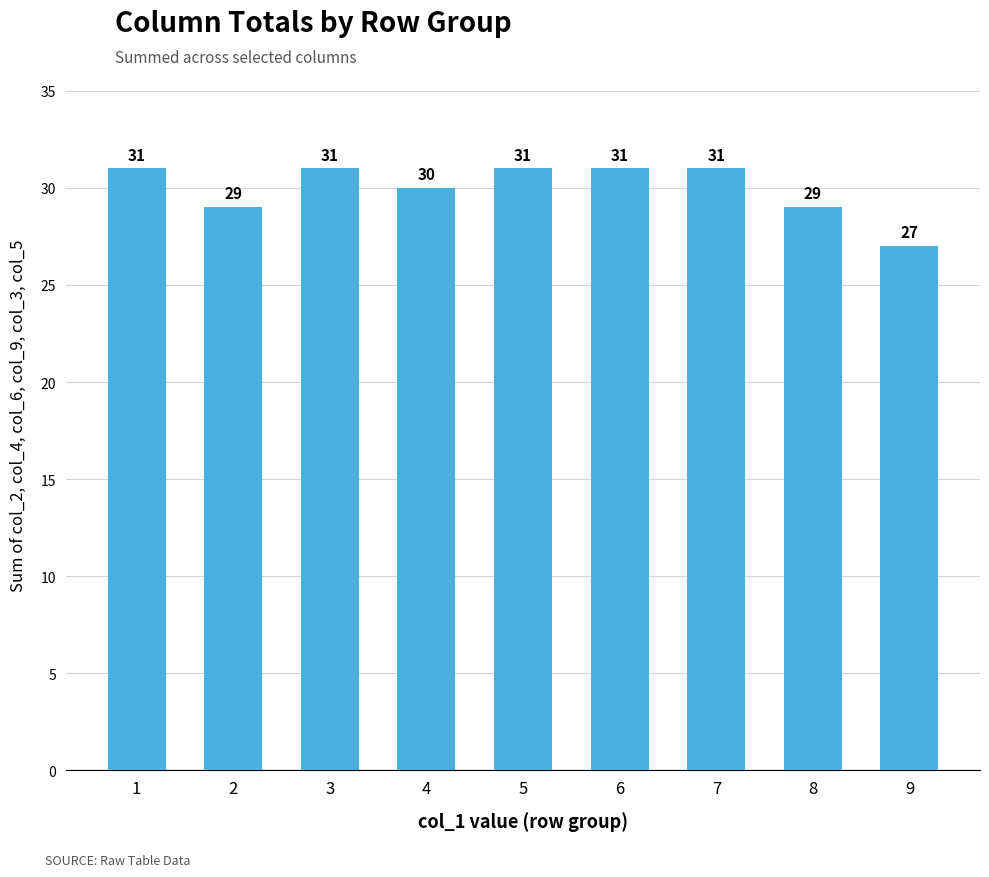

What is the value of the 2nd bar from the left?

29